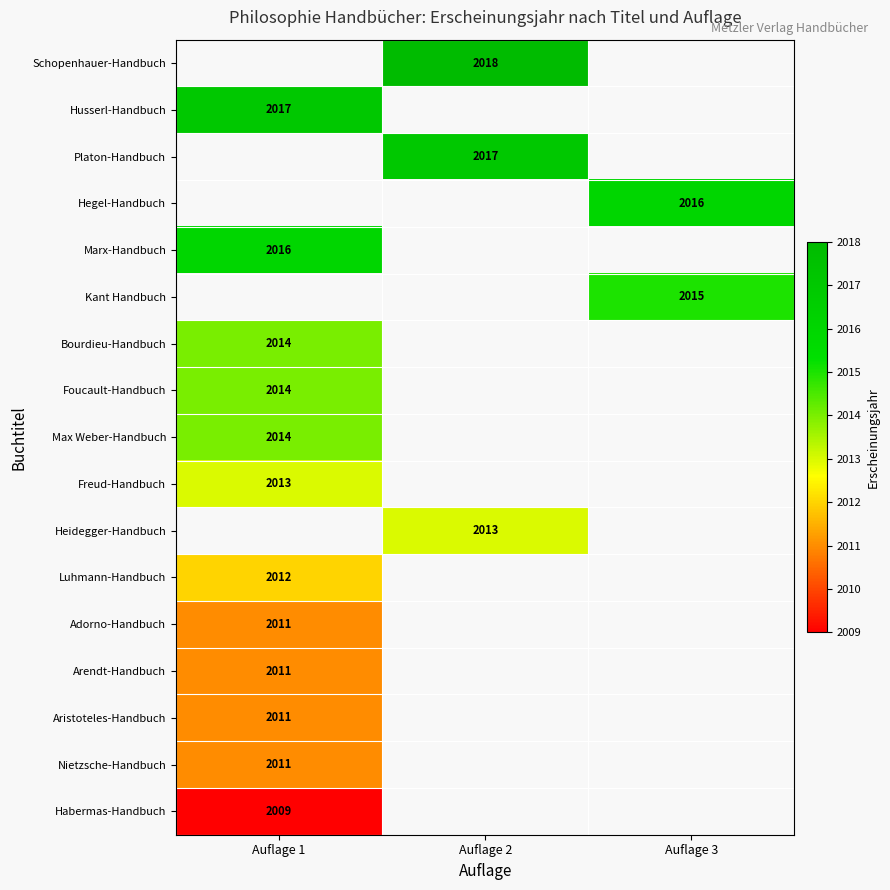

True or false: Arendt-Handbuch has a value of 2681 at Auflage 1.

False